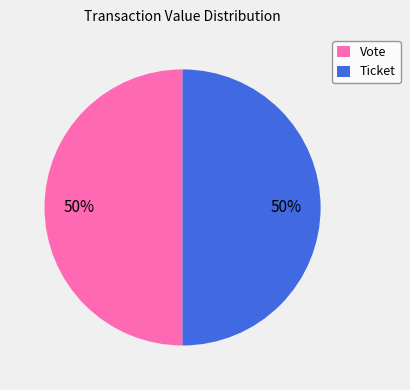

To the nearest percent, what is the difference between the largest and smallest slice percentages?

0%